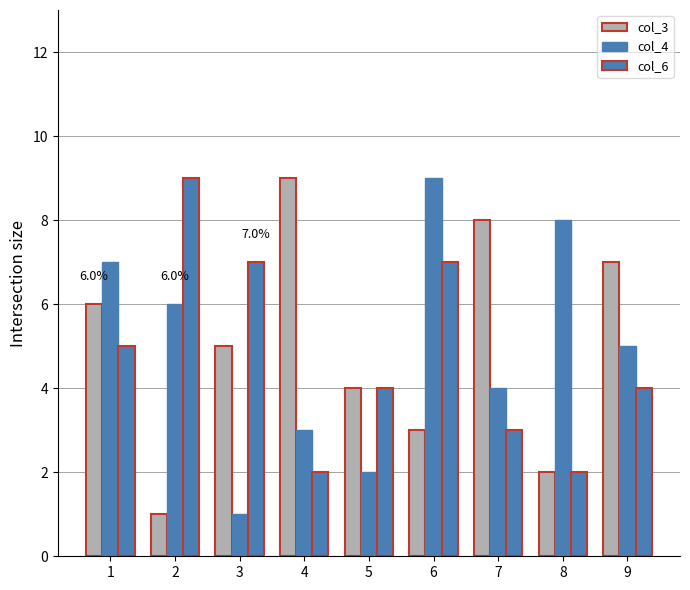

At which label does col_6 first exceed 4?

1